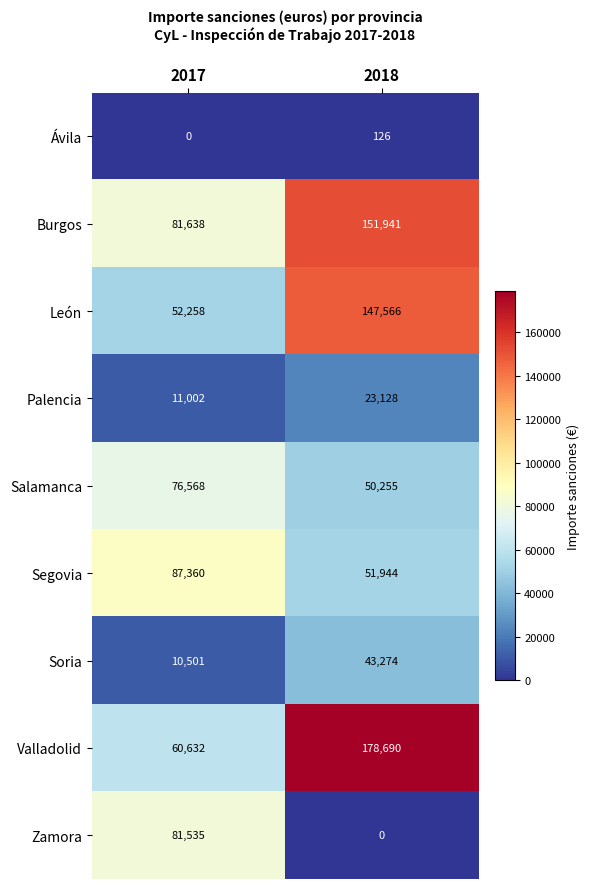

How many data points does each series have?

2